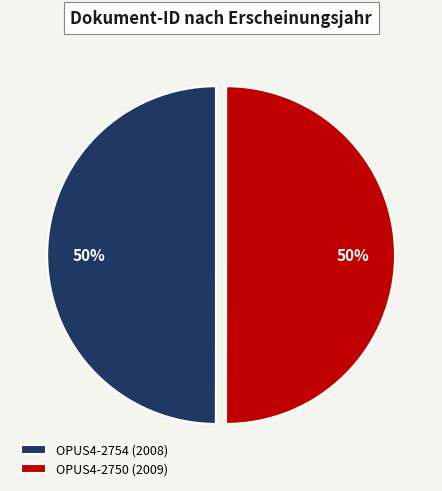

Combined, do OPUS4-2754 (2008) and OPUS4-2750 (2009) account for over 50%?

Yes